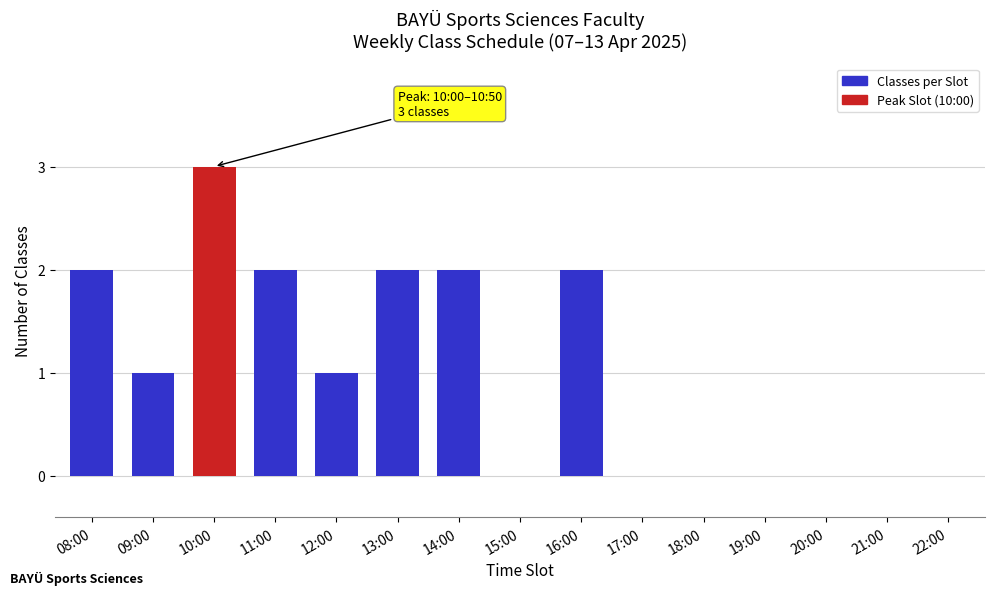

Reading left to right, list all the values displayed in this chart.

08:00=2	09:00=1	10:00=3	11:00=2	12:00=1	13:00=2	14:00=2	15:00=0	16:00=2	17:00=0	18:00=0	19:00=0	20:00=0	21:00=0	22:00=0